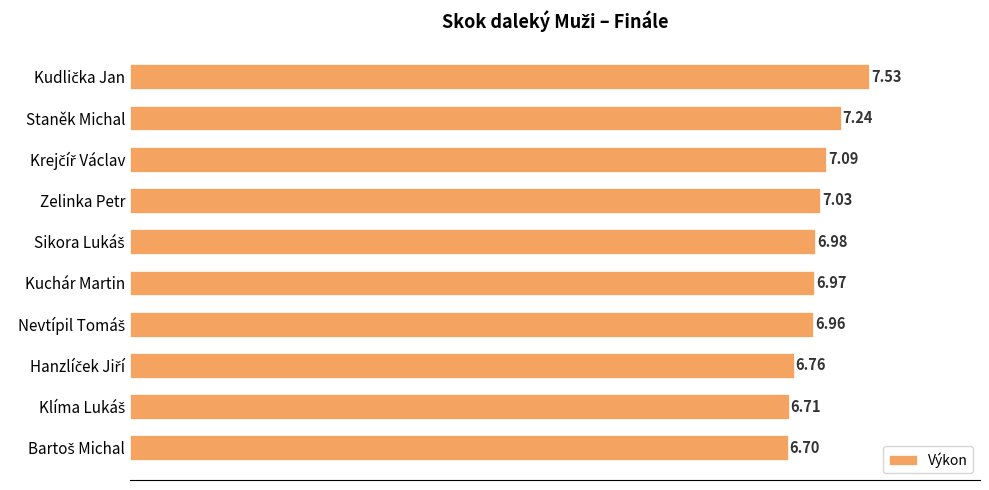

What is the difference between the second highest and second lowest values?

0.5